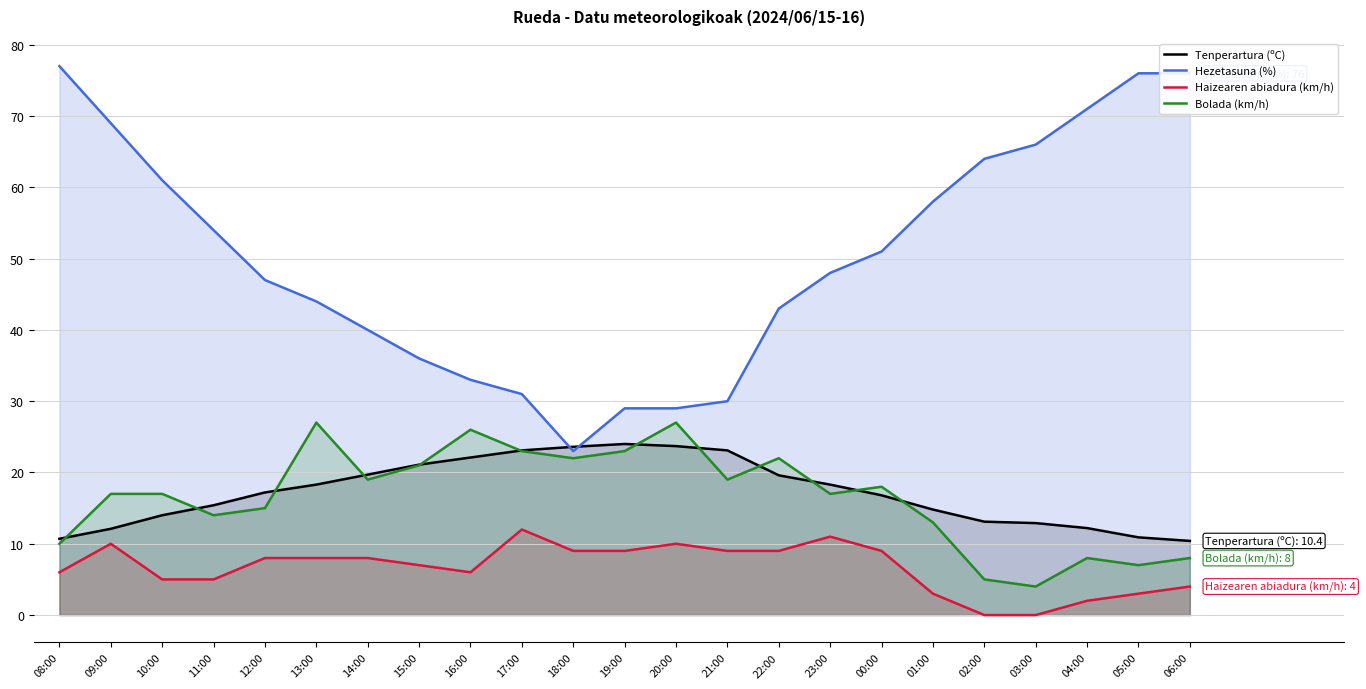

After their last crossing, which series has the higher values: Bolada (km/h) or Tenperartura (ºC)?

Tenperartura (ºC)